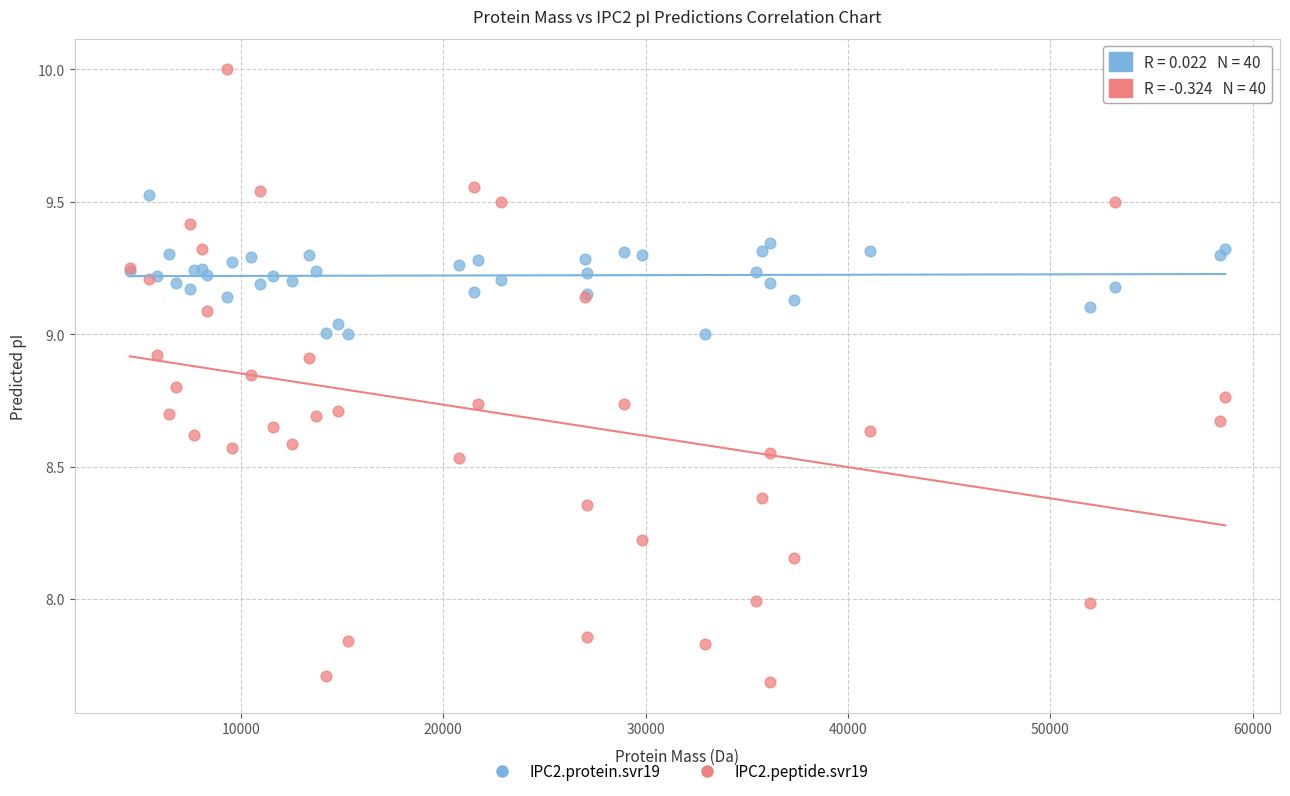

What are all the series names shown in the legend?

IPC2.protein.svr19, IPC2.peptide.svr19